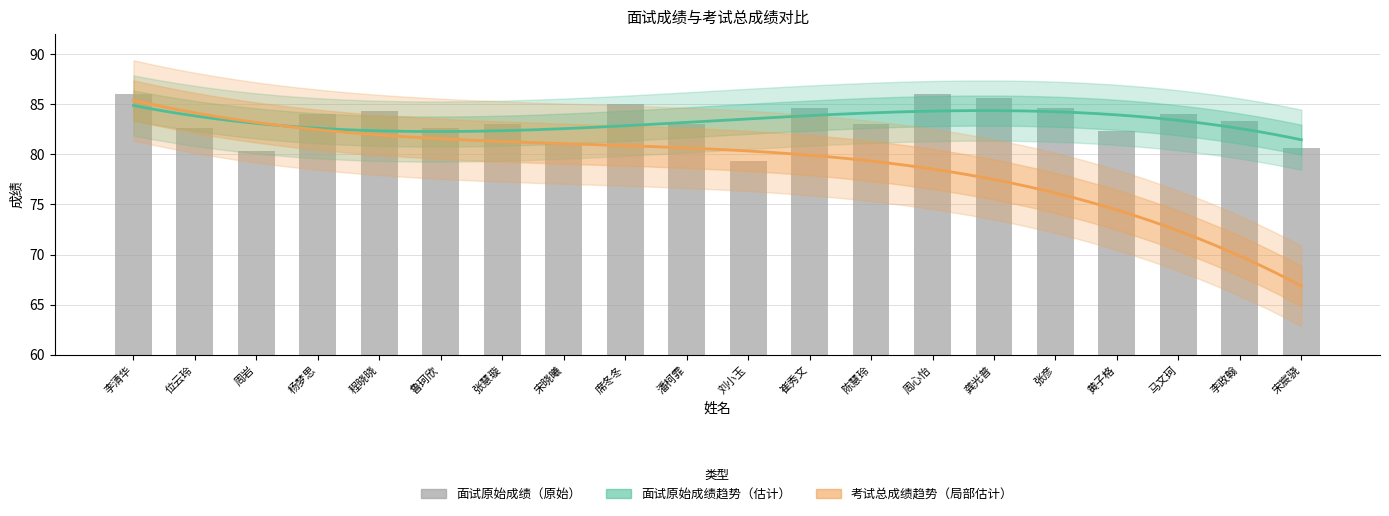

Rank the categories by value from highest to lowest.

李清华, 周心怡, 龚光普, 席冬冬, 崔秀文, 张彦, 程晓晓, 杨梦思, 马文珂, 李政翰, 张慧璇, 潘柯霏, 陈慧玲, 位云玲, 鲁珂欣, 黄子格, 宋晓曦, 宋宸骁, 周岩, 刘小玉